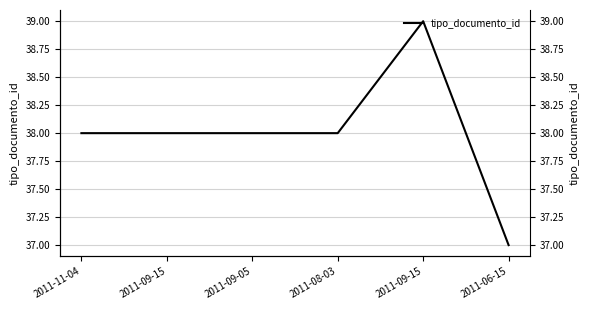

Which has a higher value, 2011-06-15 or 2011-09-15?

2011-09-15